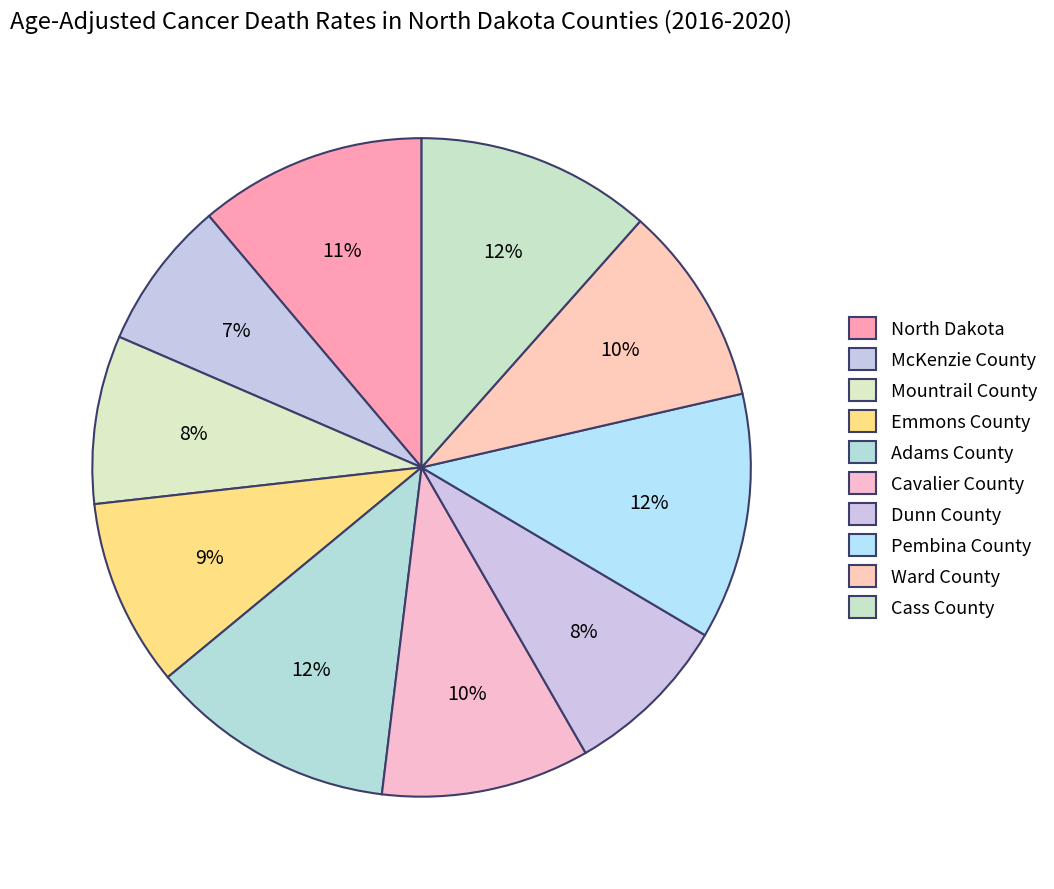

Count the number of slices in the pie.

10